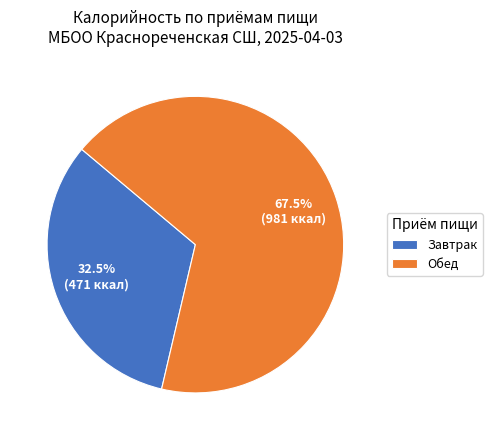

To the nearest percent, what is the difference between the Обед and Завтрак slice percentages?

35%